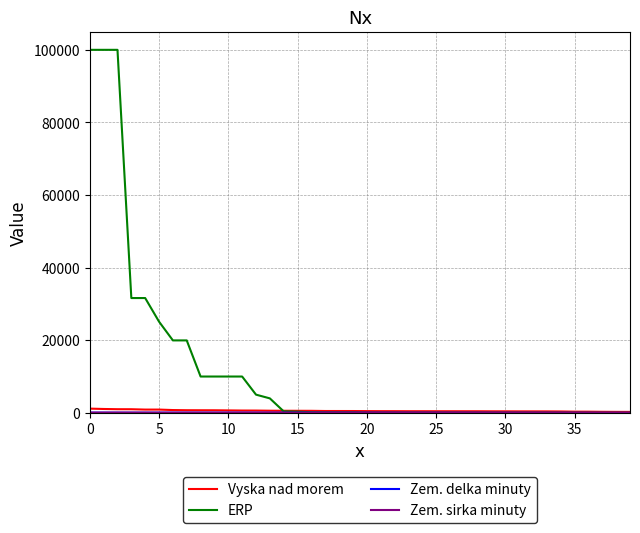

How many series are shown in this chart?

4